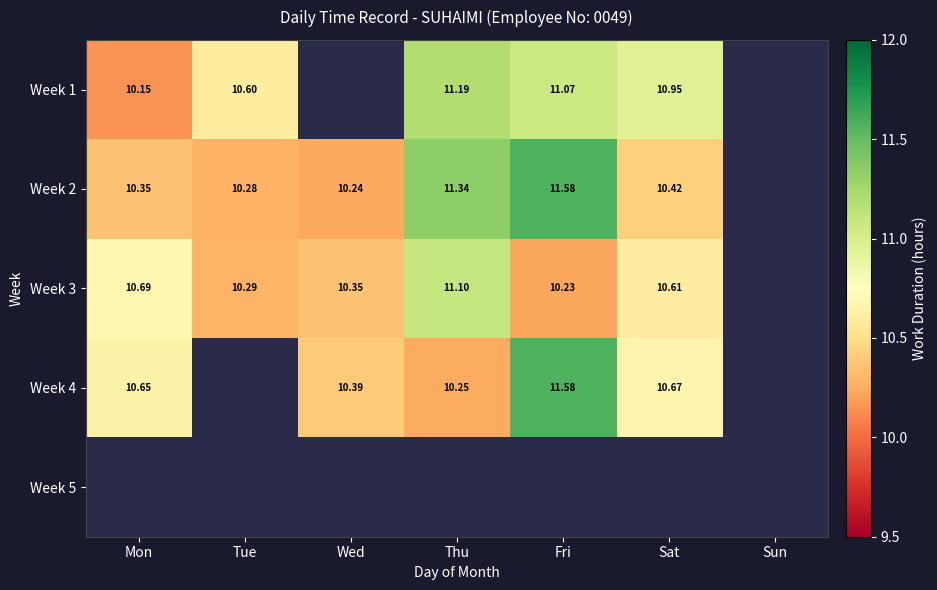

Which has a higher value, Sun or Wed?

Sun